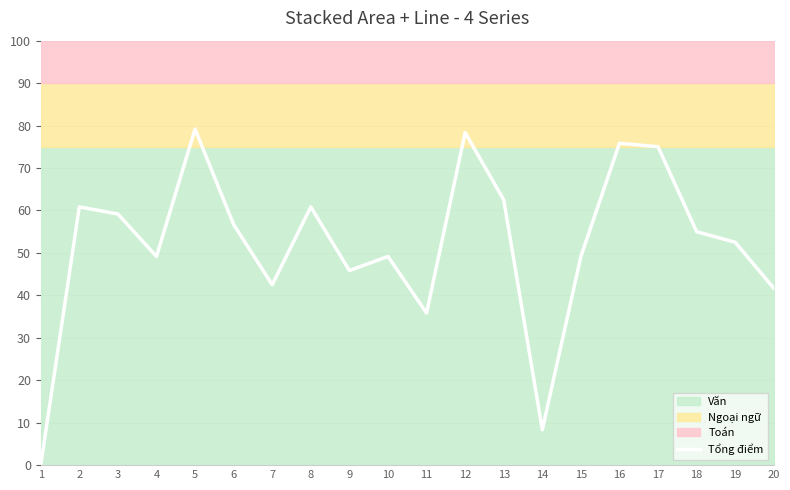

Does the chart have visible grid lines?

Yes